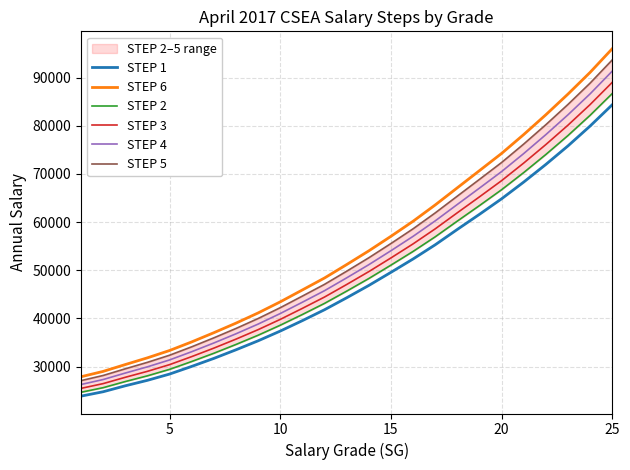

The value of STEP 4 at 25 is 156192. True or false?

False